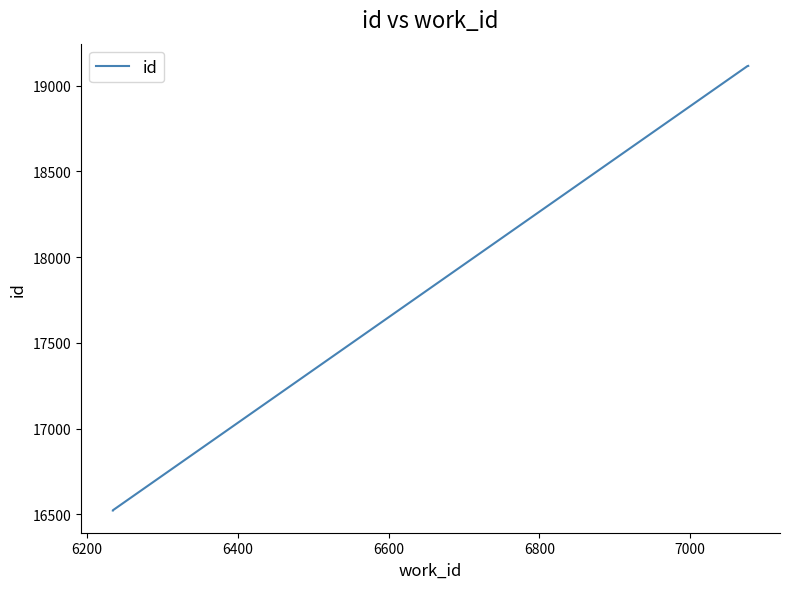

Does the chart display data point markers on the line(s)?

No